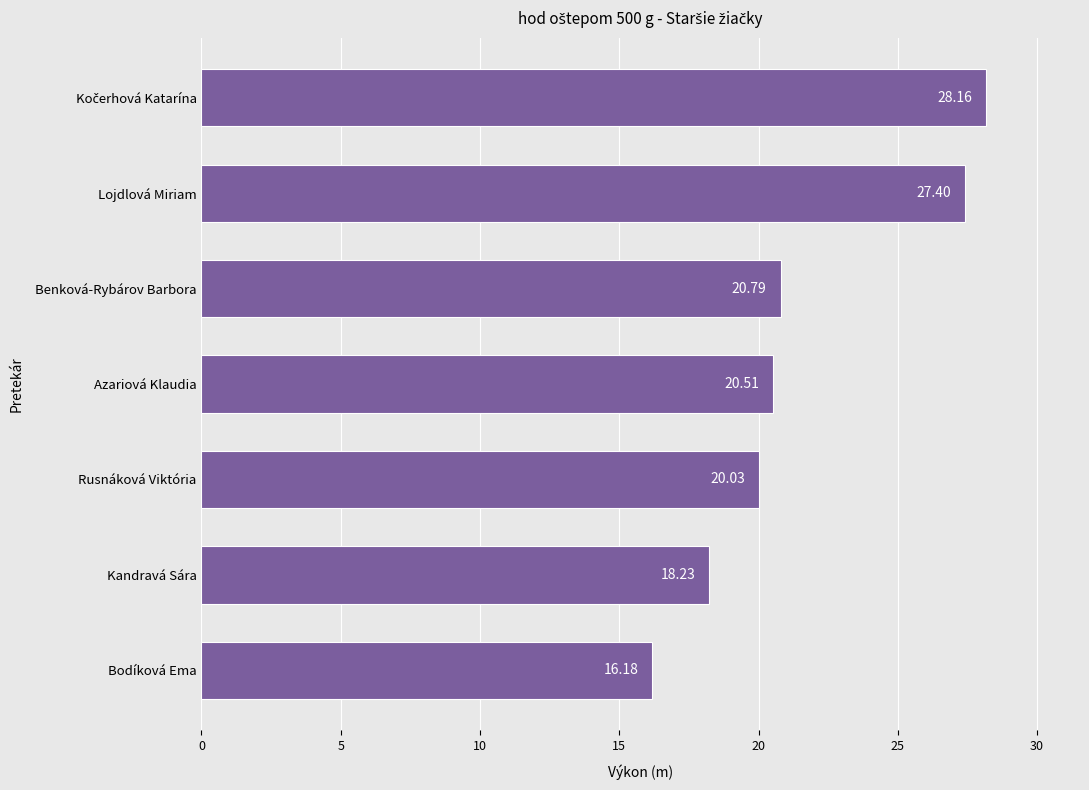

Approximately how many times larger is the value at Benková-Rybárov Barbora compared to Bodíková Ema?

1.3